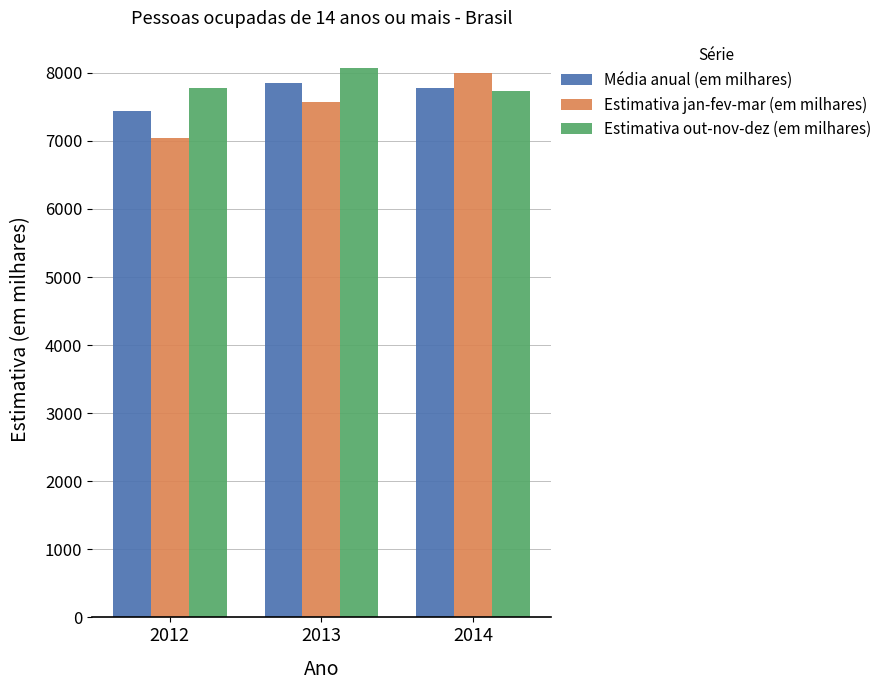

At which label does Média anual (em milhares) first exceed 7771?

2013